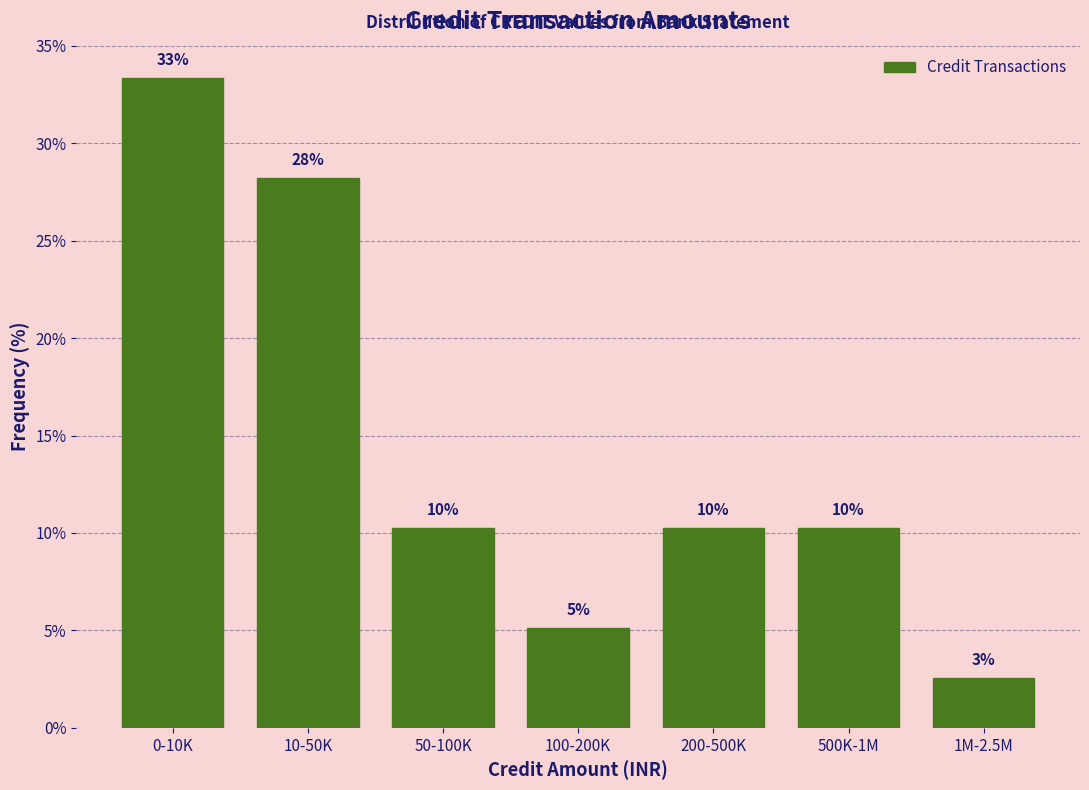

How many bars are there in total?

7